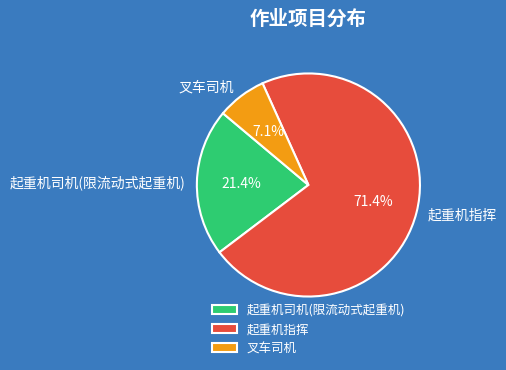

To the nearest percent, what percentage of the pie is 叉车司机?

7%